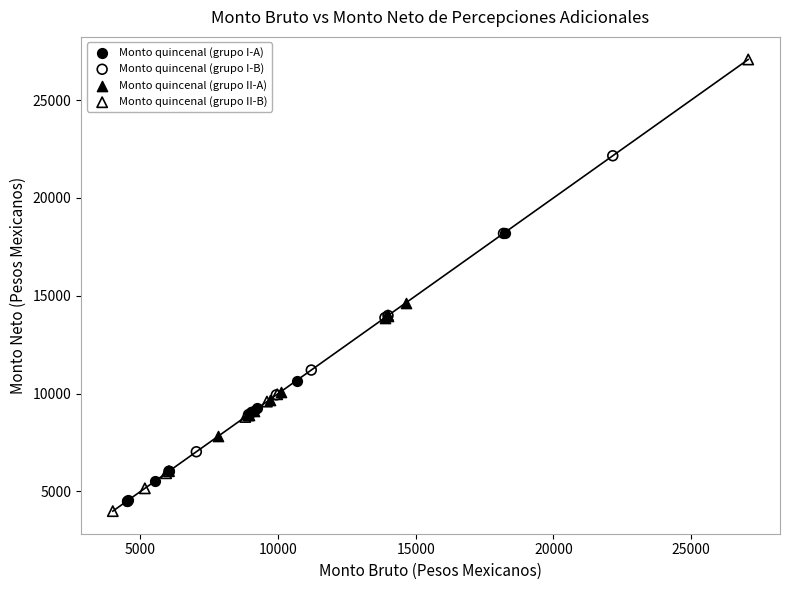

Which series reaches the minimum Y coordinate?

Monto quincenal (grupo II-B)